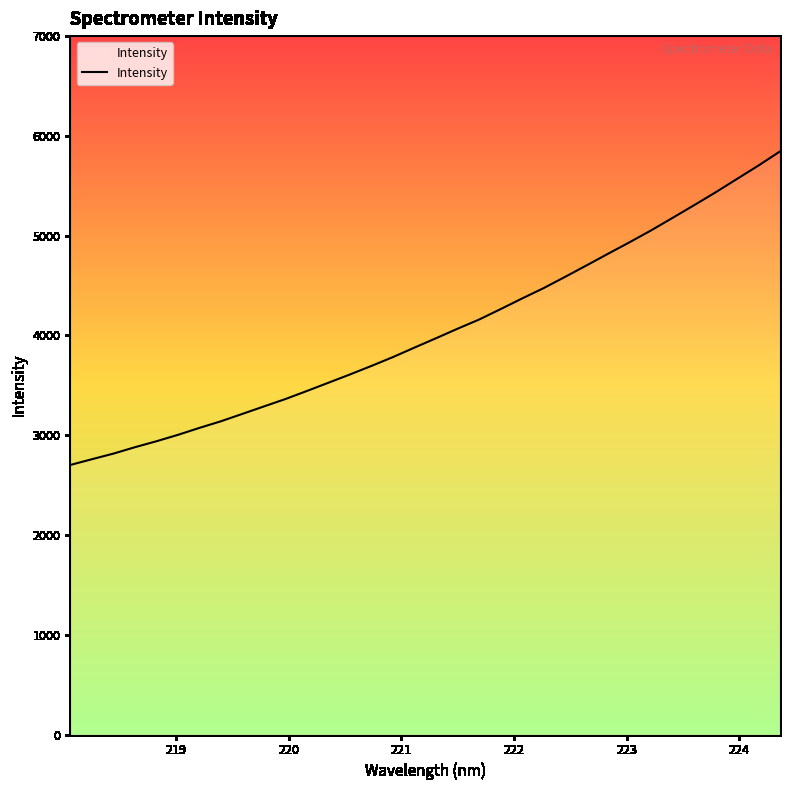

What is the maximum value shown in the chart?

5844.3